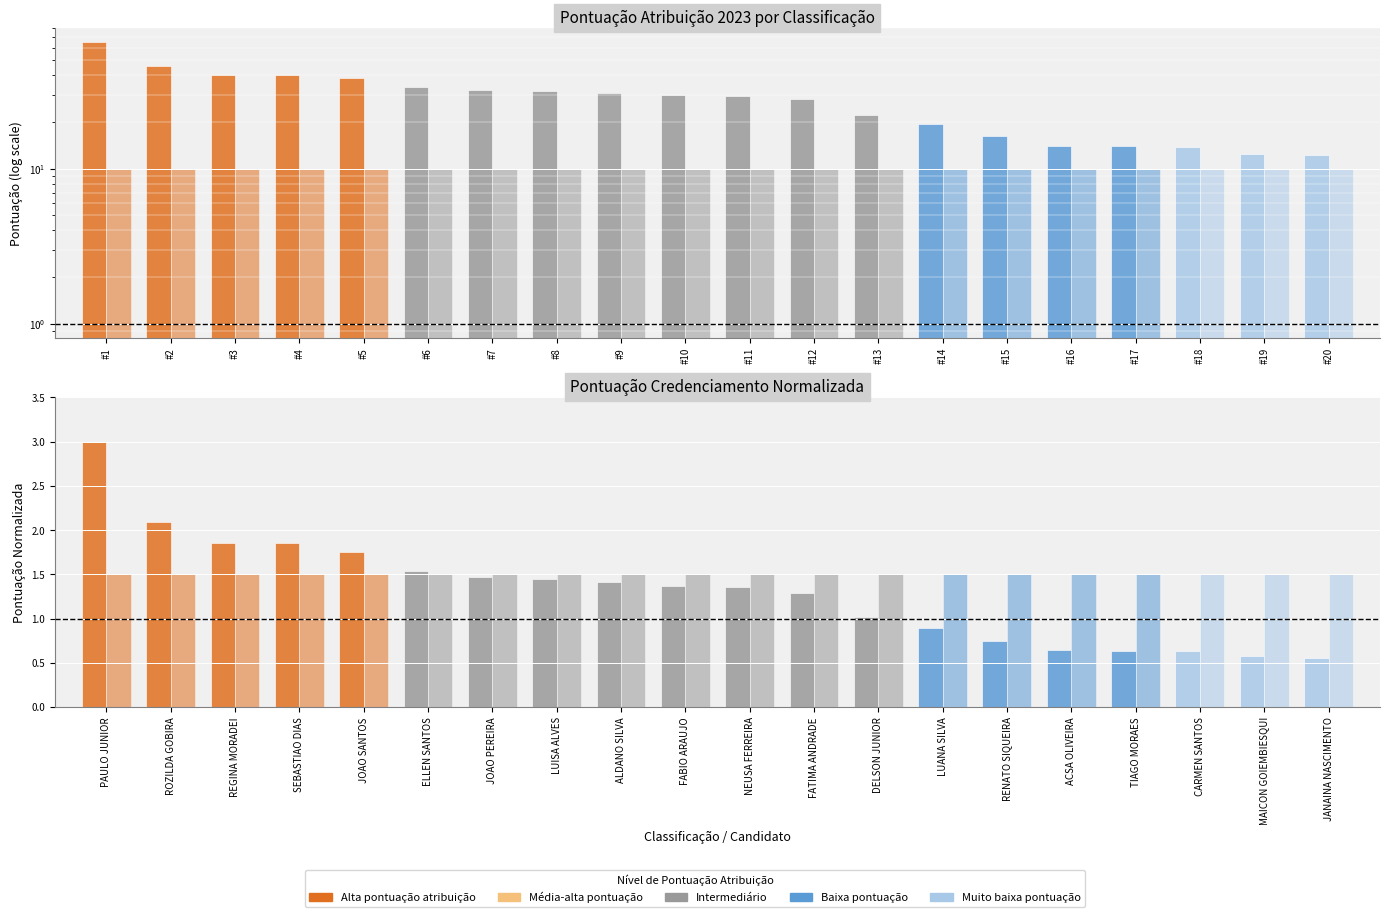

Which series has the largest total across all categories?

PONTUACAO ATRIBUICAO 2023